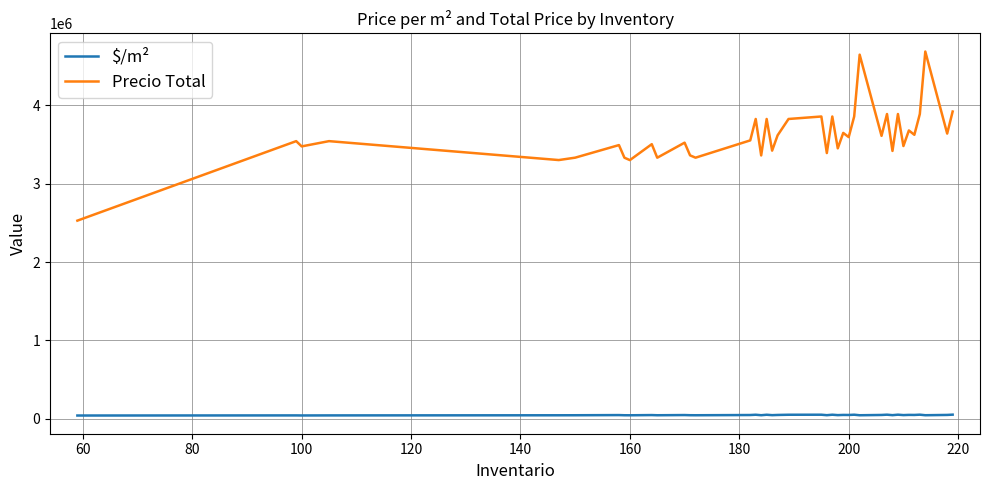

What is the maximum value shown in the chart?

4688845.6